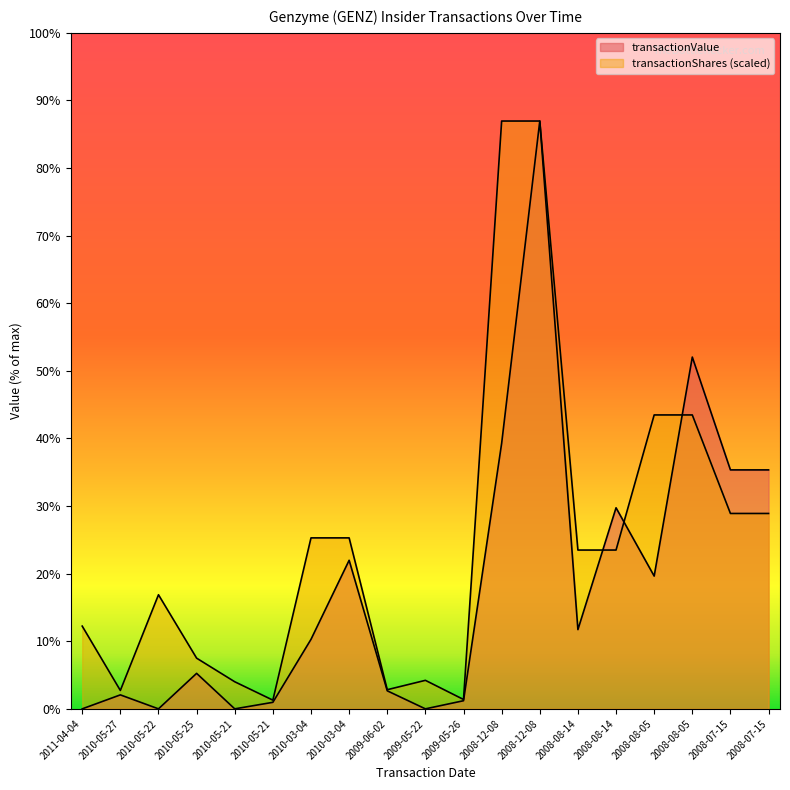

Reading right to left, extract all data points from this chart.

transactionValue: 1470864.0	1470864.0	2165358.0	817284.0	1237650.0	487800.0	3618304.0	1634538.0	50036.0	0.0	111065.0	914497.0	427949.0	40220.0	0.0	218510.0	0.0	86051.0	0.0
transactionShares: 1202712.5	1202712.5	1809184.6	1809184.6	977550.1	977550.1	3618304.0	3618304.0	57675.5	175568.0	117892.5	1052430.5	1052430.5	53569.7	166770.0	312099.2	702337.2	113200.3	509303.6